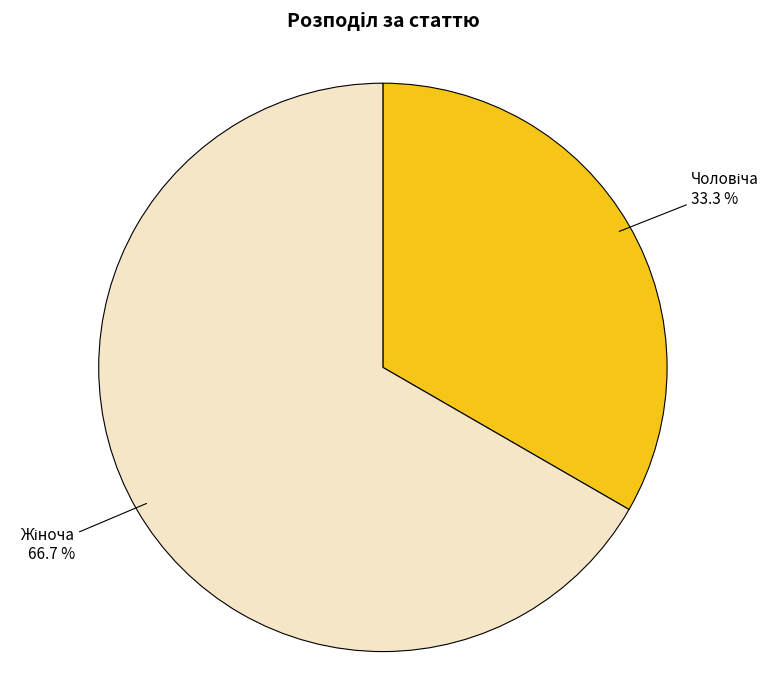

How many segments does this pie chart have?

2